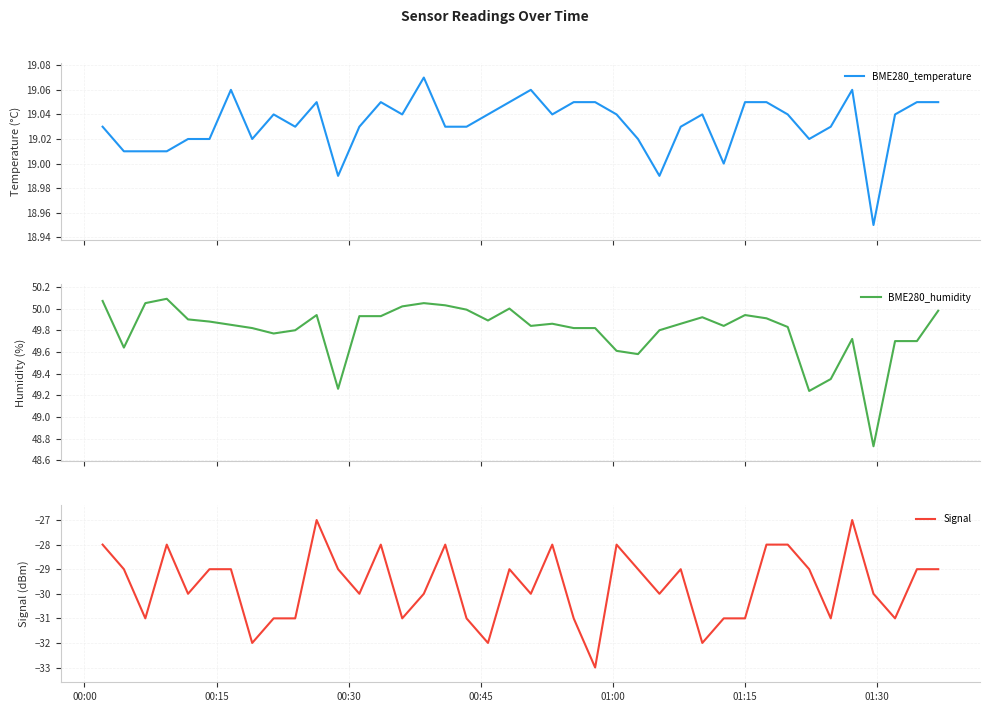

True or false: BME280_humidity and BME280_temperature cross at least once.

False